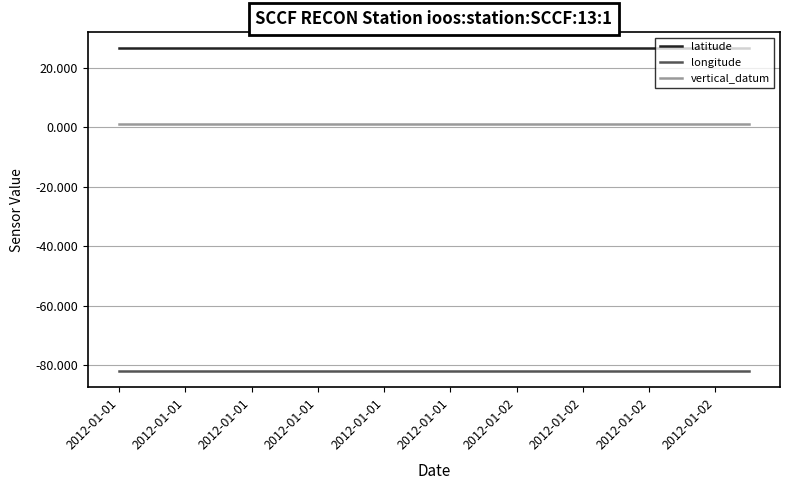

Rank the series by their average value, from highest to lowest.

latitude, vertical_datum, longitude